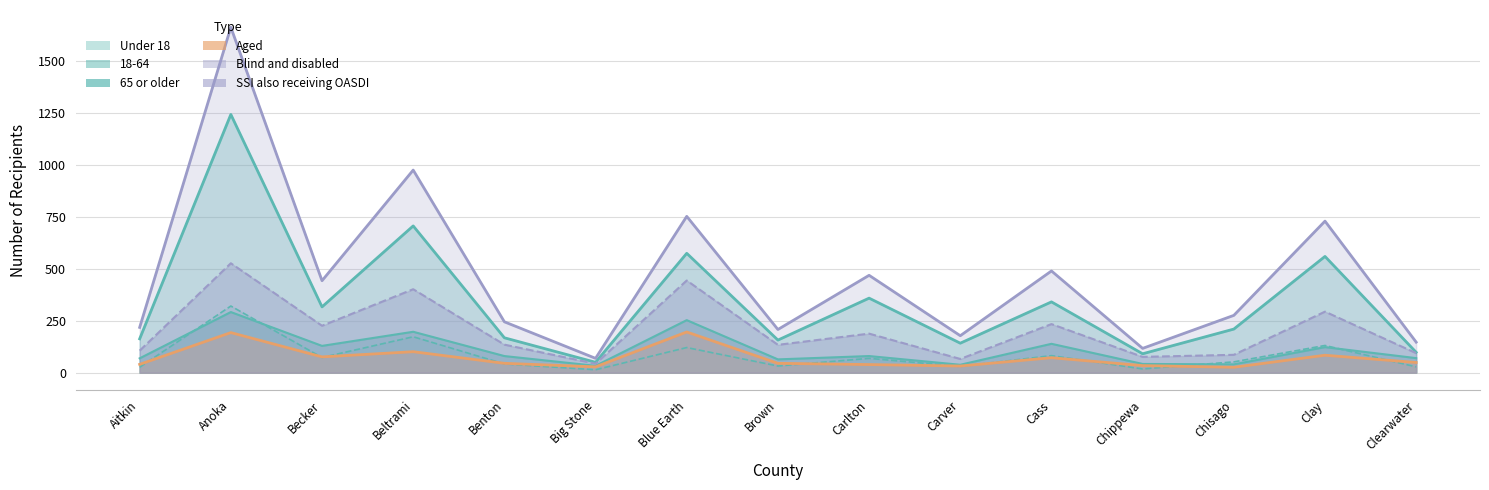

What is the minimum value shown in the chart?

14